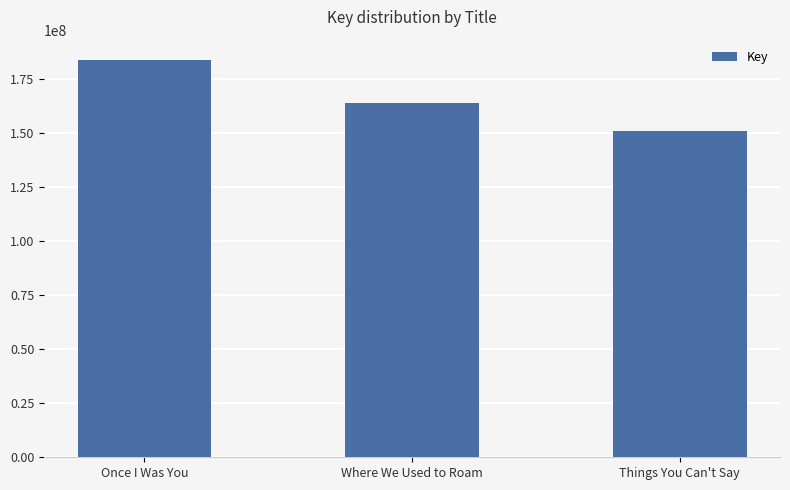

Rank the categories by value from lowest to highest.

Things You Can't Say, Where We Used to Roam, Once I Was You